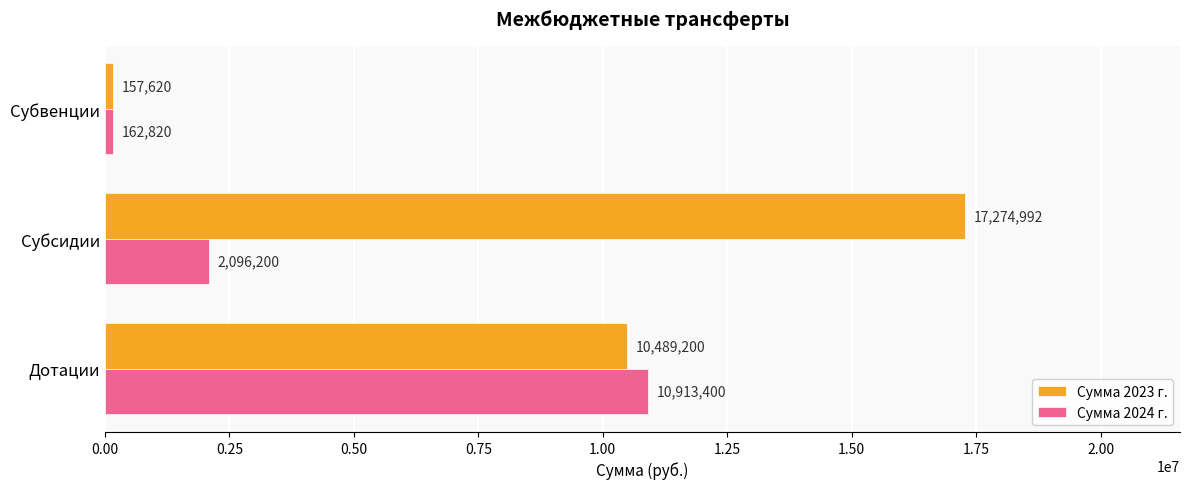

List the series in order of their peak value, lowest first.

Сумма 2024 г., Сумма 2023 г.